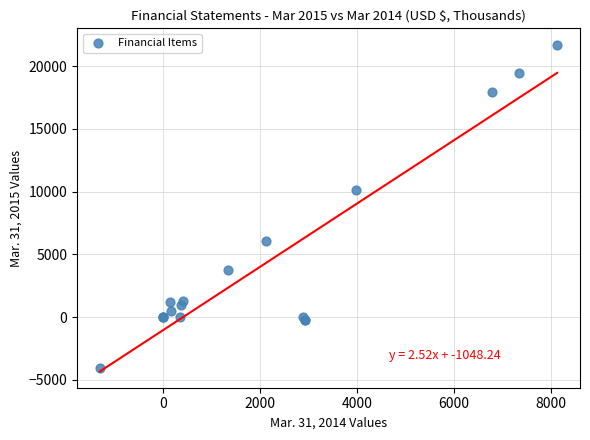

What Y value in the scatter plot is closest to 8839?

10138